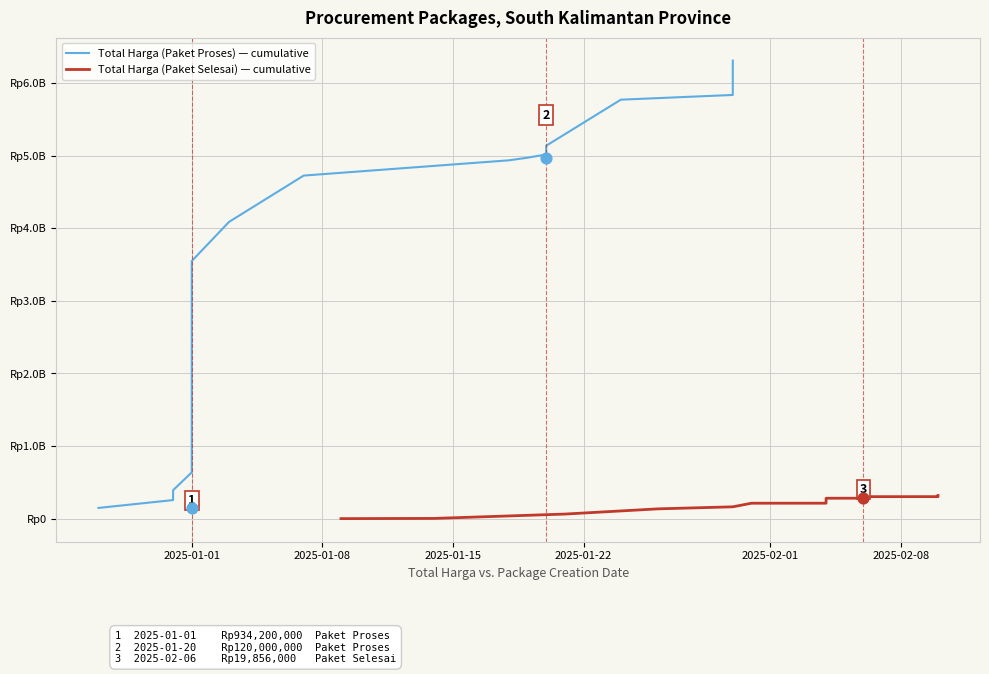

Which series has the largest Y range (max minus min)?

Total Harga (Paket Proses) — cumulative